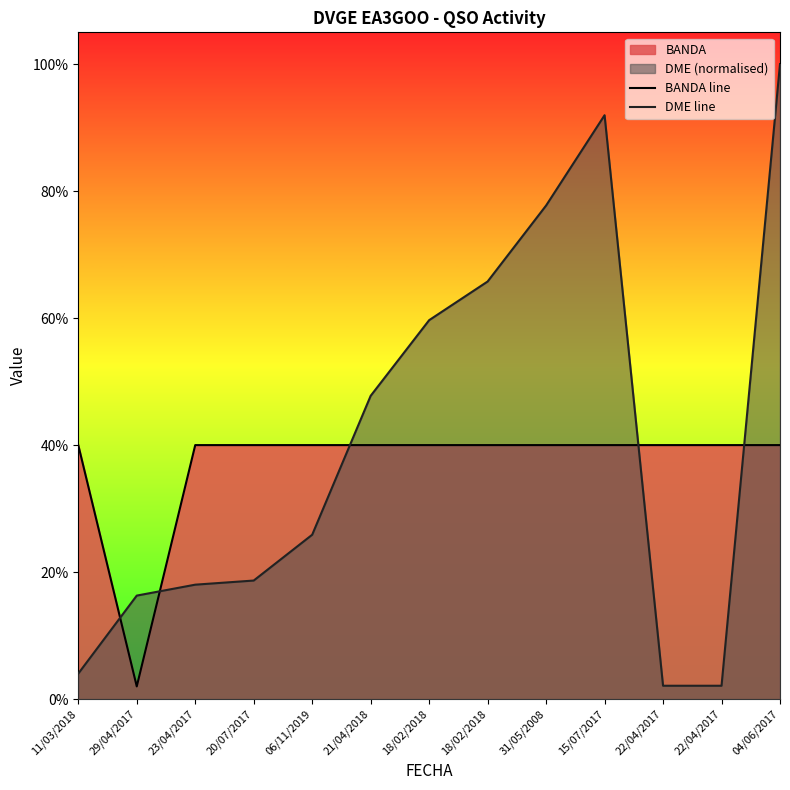

Reading right to left, extract all data points from this chart.

BANDA line: 04/06/2017=40.0	22/04/2017=40.0	22/04/2017=40.0	15/07/2017=40.0	31/05/2008=40.0	18/02/2018=40.0	18/02/2018=40.0	21/04/2018=40.0	06/11/2019=40.0	20/07/2017=40.0	23/04/2017=40.0	29/04/2017=2.0	11/03/2018=40.0
DME line: 04/06/2017=100.0	22/04/2017=2.1	22/04/2017=2.1	15/07/2017=91.9	31/05/2008=77.7	18/02/2018=65.8	18/02/2018=59.7	21/04/2018=47.8	06/11/2019=25.9	20/07/2017=18.7	23/04/2017=18.0	29/04/2017=16.3	11/03/2018=4.0